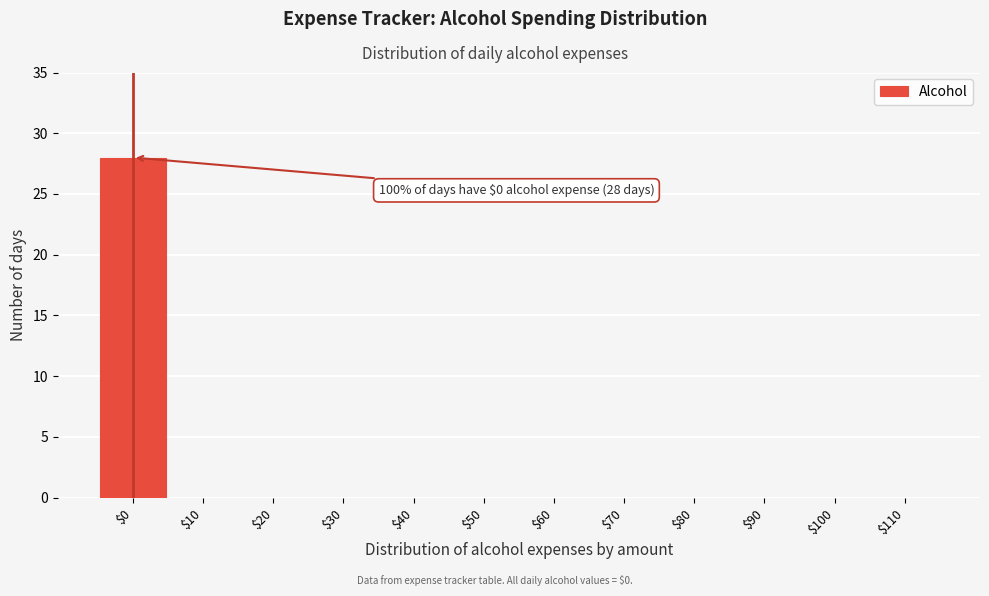

What is the sum of all values?

28